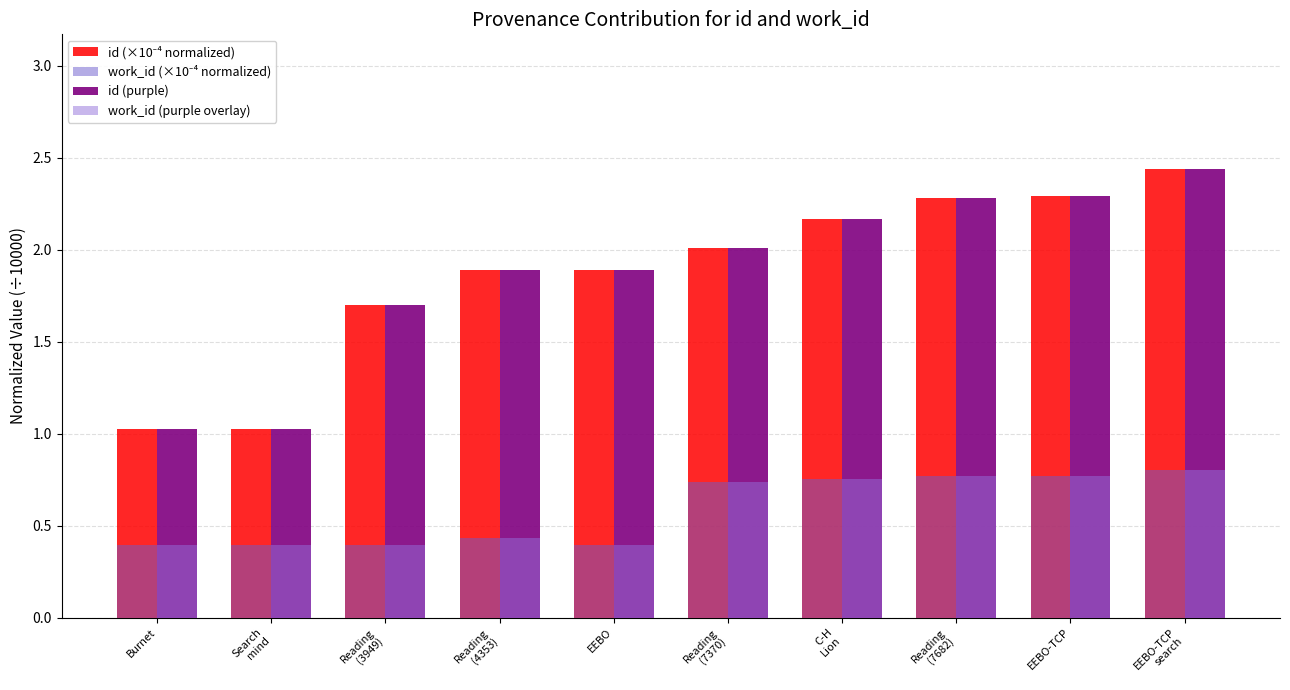

What is the lowest value of the id (purple) series?

1.0